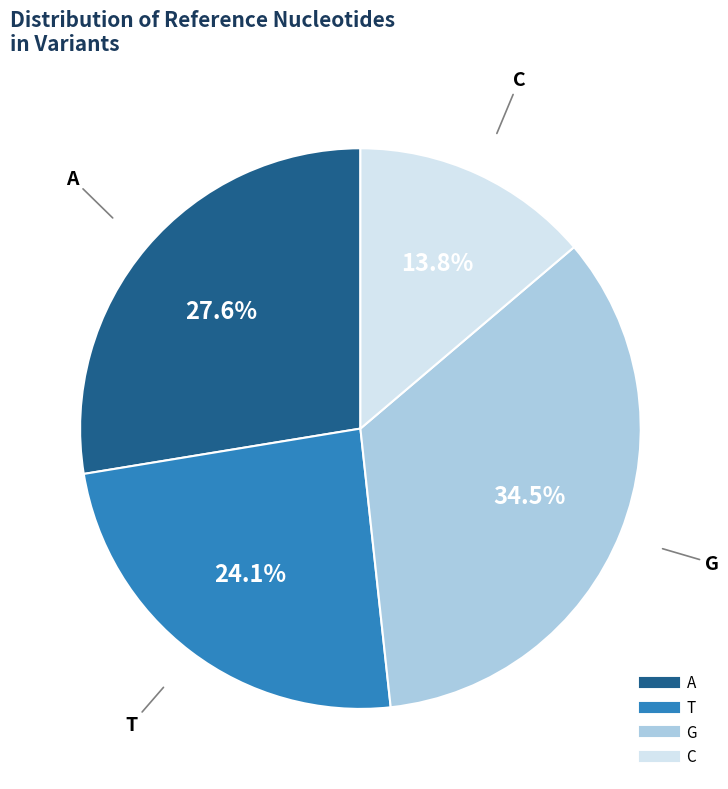

To the nearest percent, what is the average slice percentage?

25%